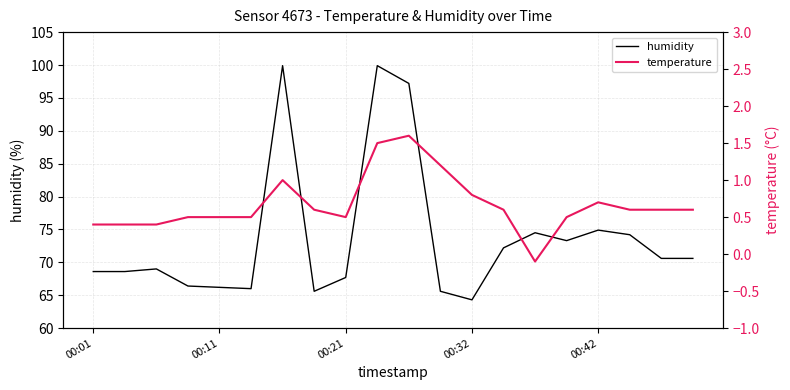

At which label does temperature first exceed 0?

00:01